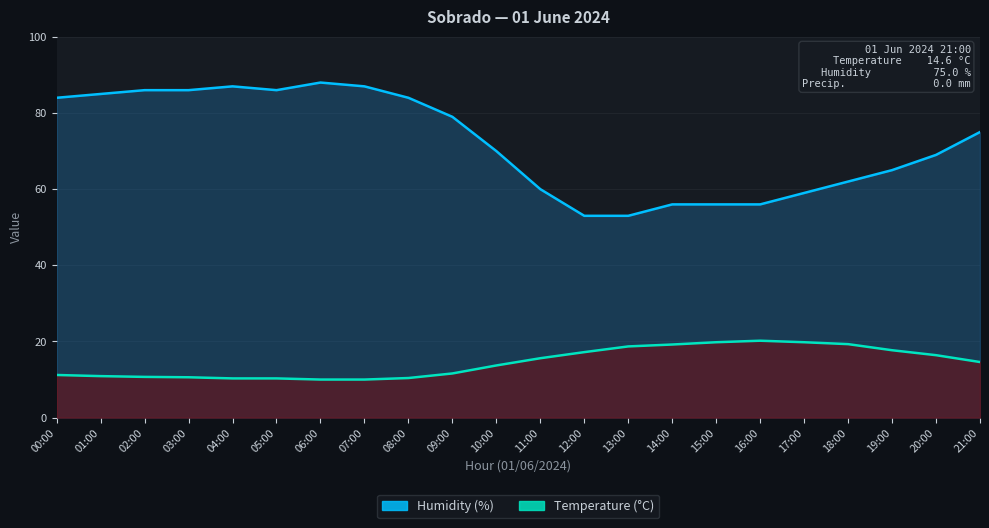

Which series has the largest range (max minus min)?

Humidity (%)